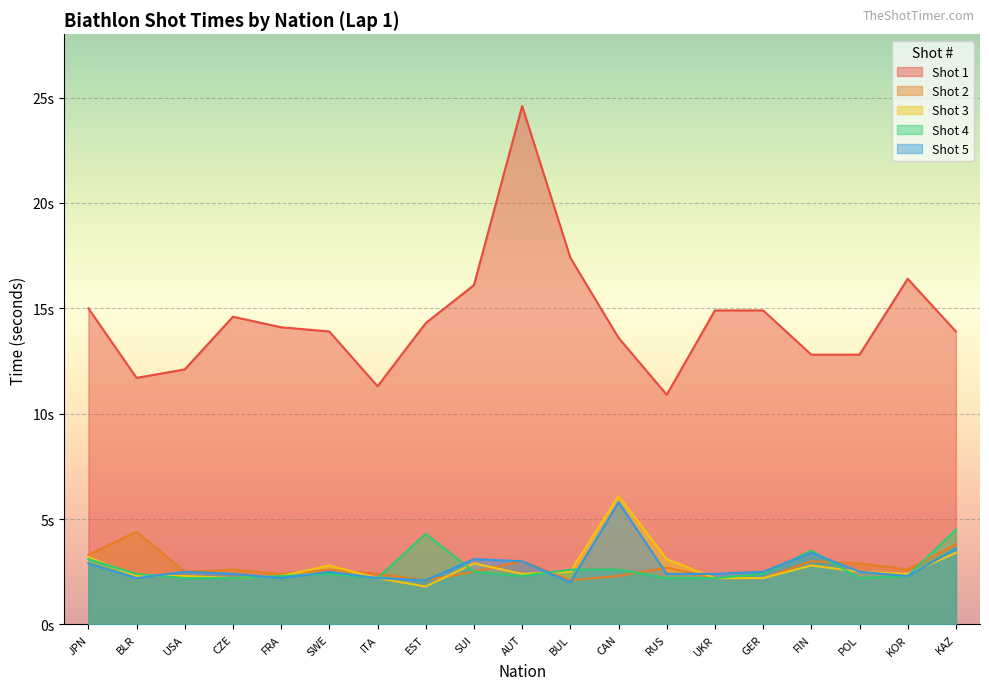

Between BLR and FIN, which is larger?

FIN